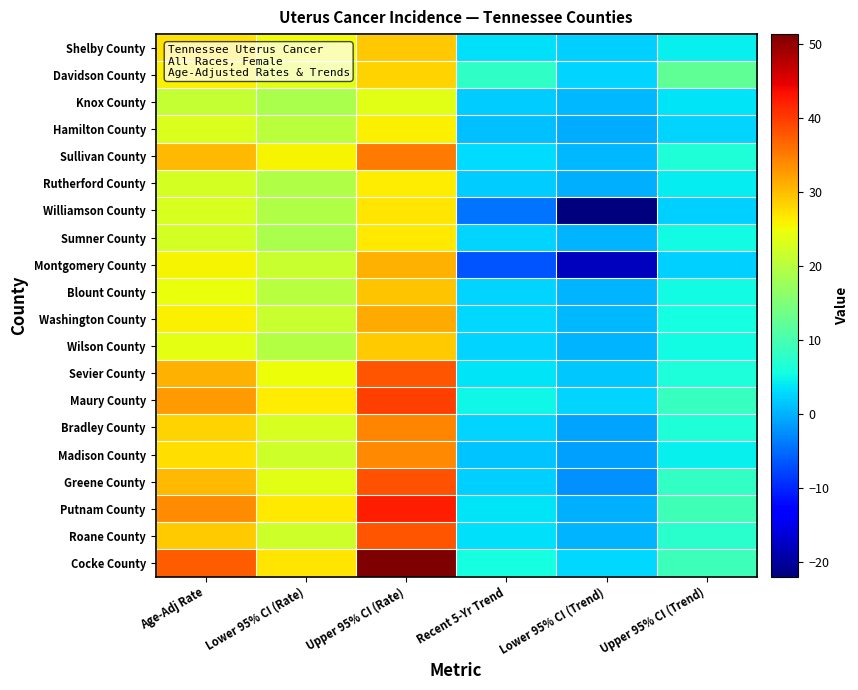

Rank the series at Upper 95% CI (Rate) from highest to lowest value.

Cocke County, Putnam County, Maury County, Greene County, Sevier County, Roane County, Sullivan County, Bradley County, Madison County, Washington County, Montgomery County, Blount County, Shelby County, Wilson County, Davidson County, Williamson County, Sumner County, Rutherford County, Hamilton County, Knox County